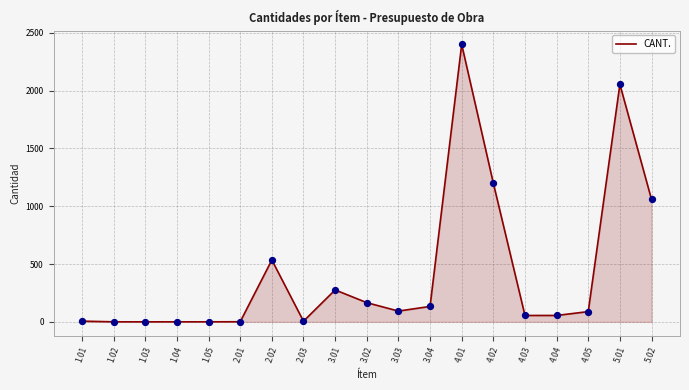

Which has a higher value, 3.03 or 4.02?

4.02